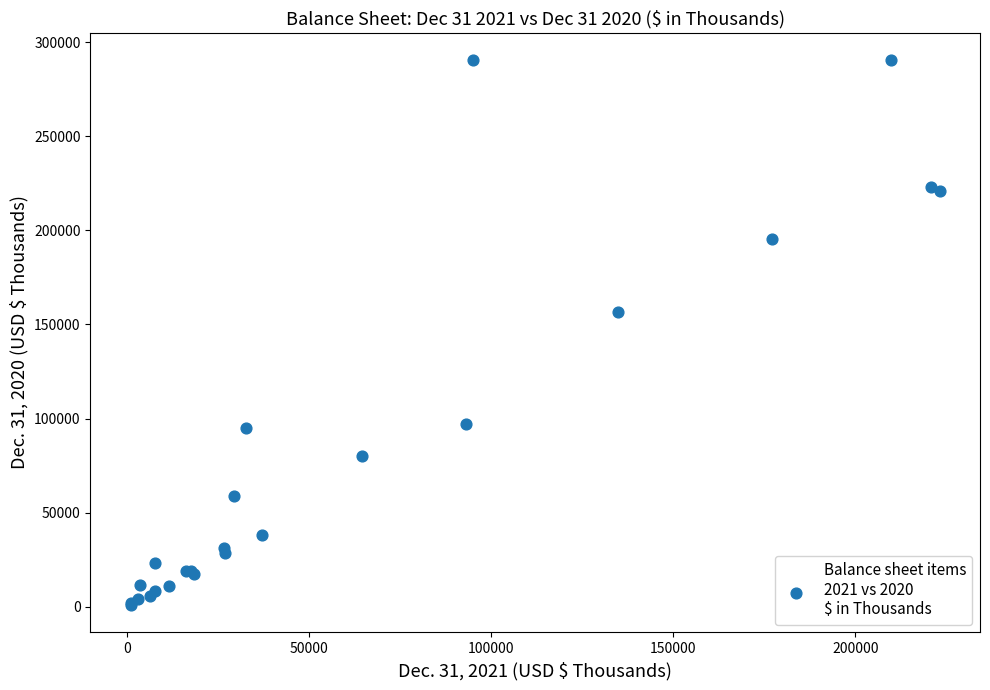

What Y value in the scatter plot is closest to 145718?

156582